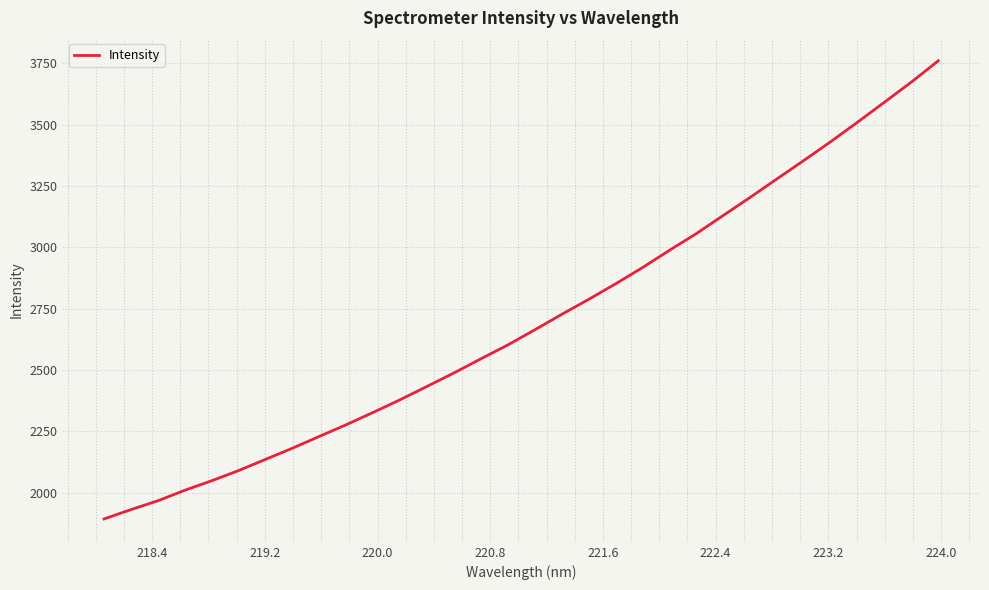

What is the difference between the maximum and minimum values?

1867.1